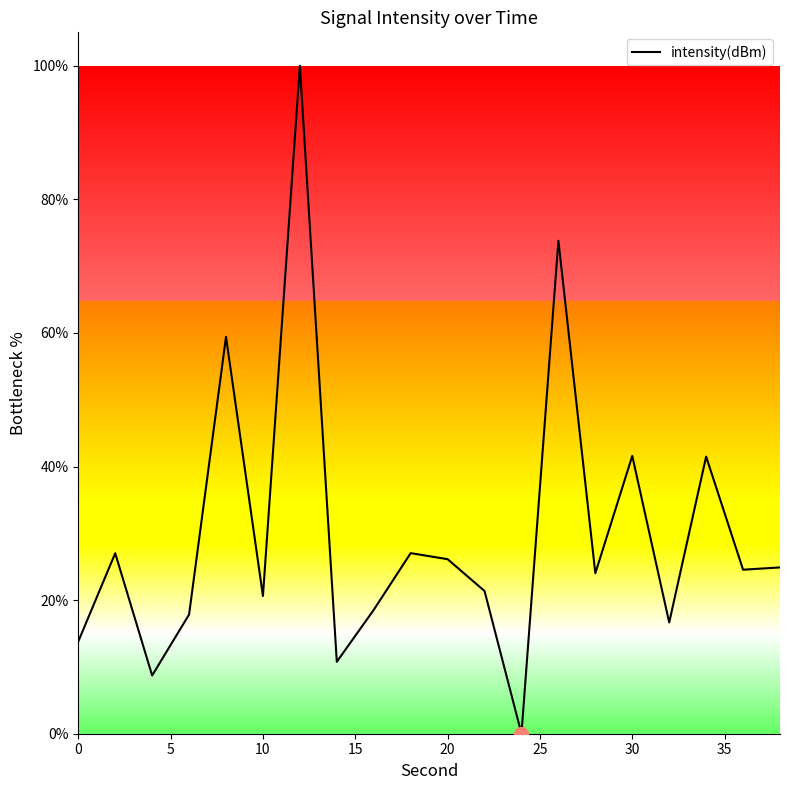

What is the greatest value displayed?

100.0